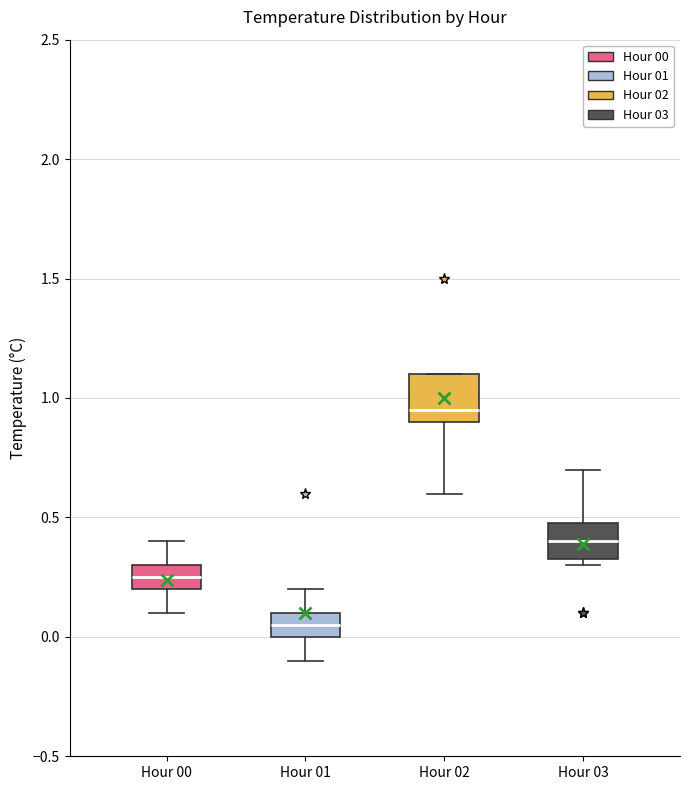

Comparing the boxes themselves (not the whiskers), which one is the tallest?

Hour 02